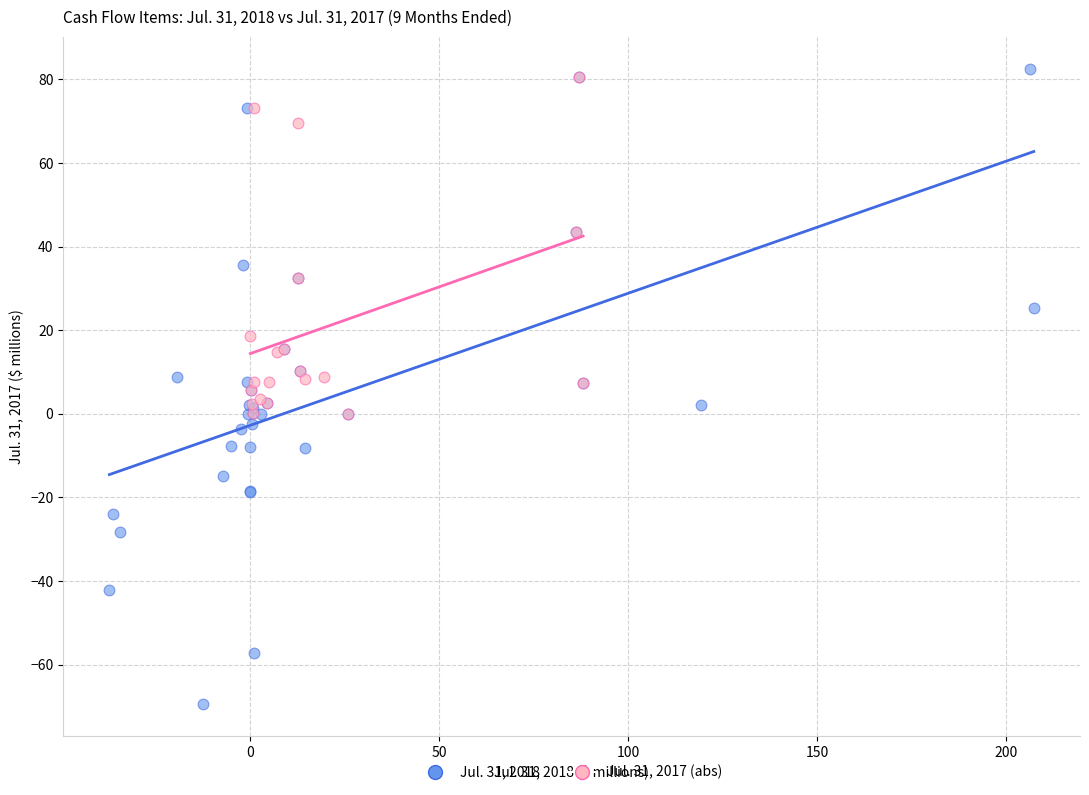

Which series has the largest Y range (max minus min)?

Jul. 31, 2018